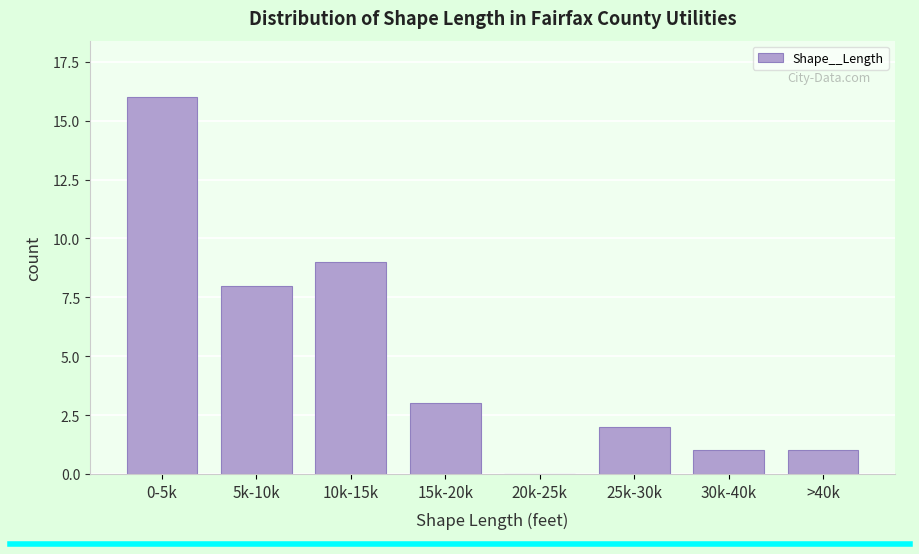

Reading left to right, transcribe all the data shown in this chart.

0-5k=16	5k-10k=8	10k-15k=9	15k-20k=3	20k-25k=0	25k-30k=2	30k-40k=1	>40k=1